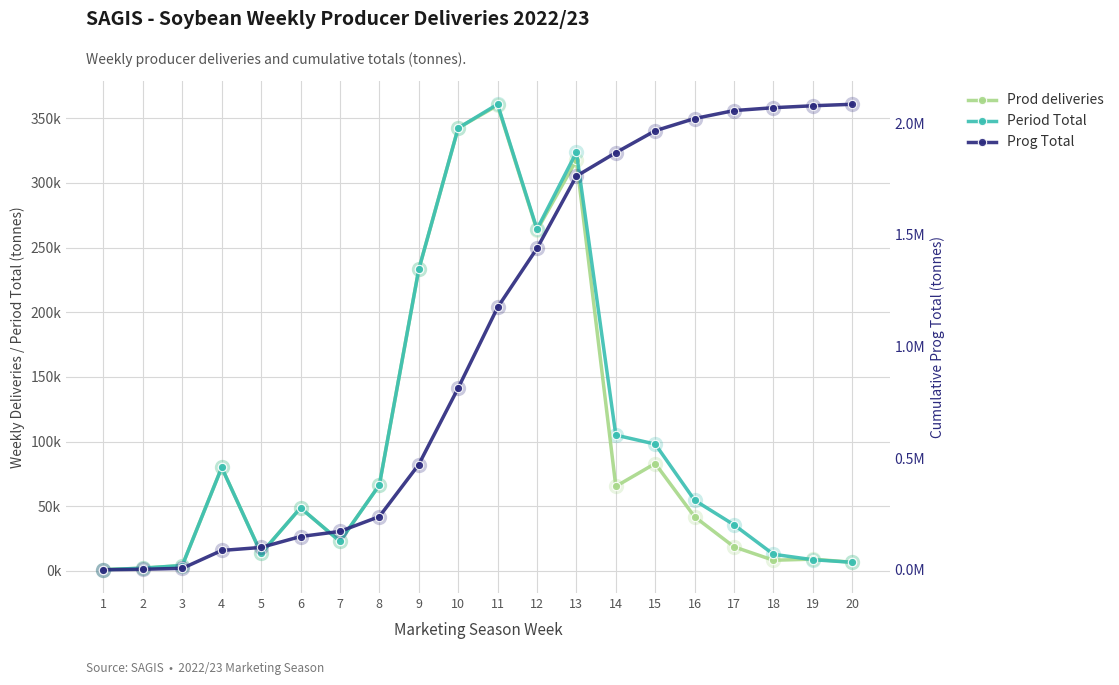

What is the total value across all series at 5?

128055